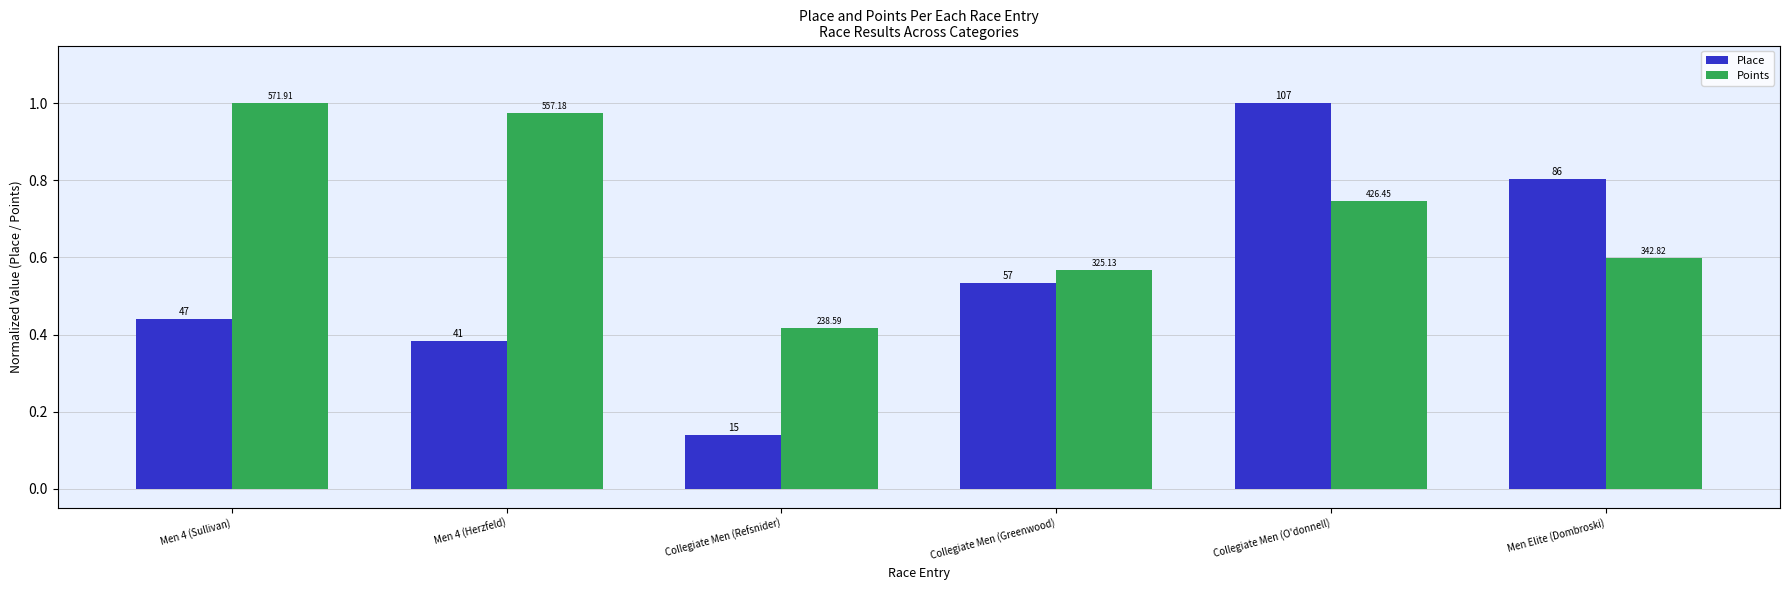

How many groups of bars are there?

6